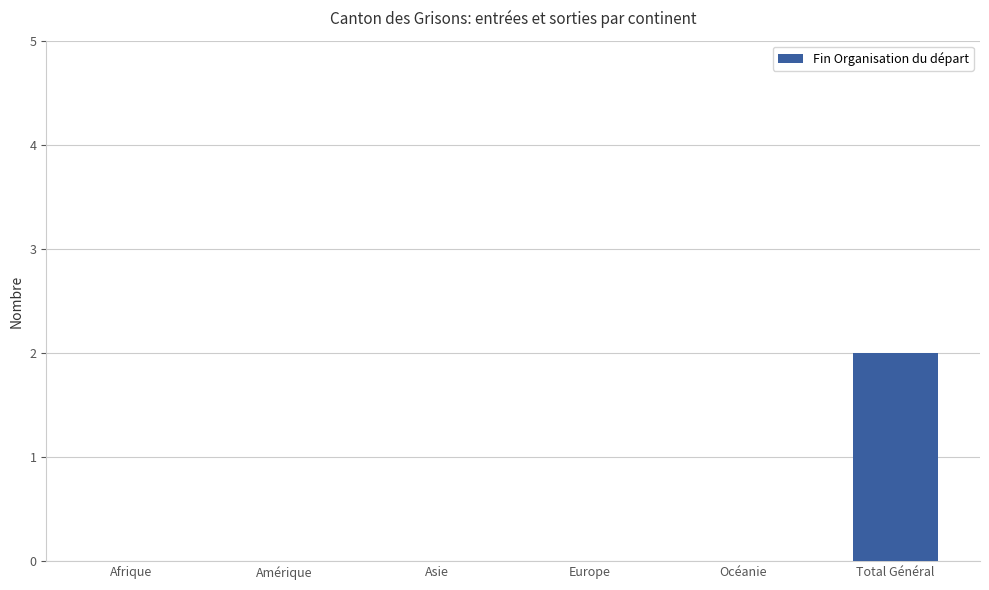

At which category does the chart reach its peak across all series?

Total Général